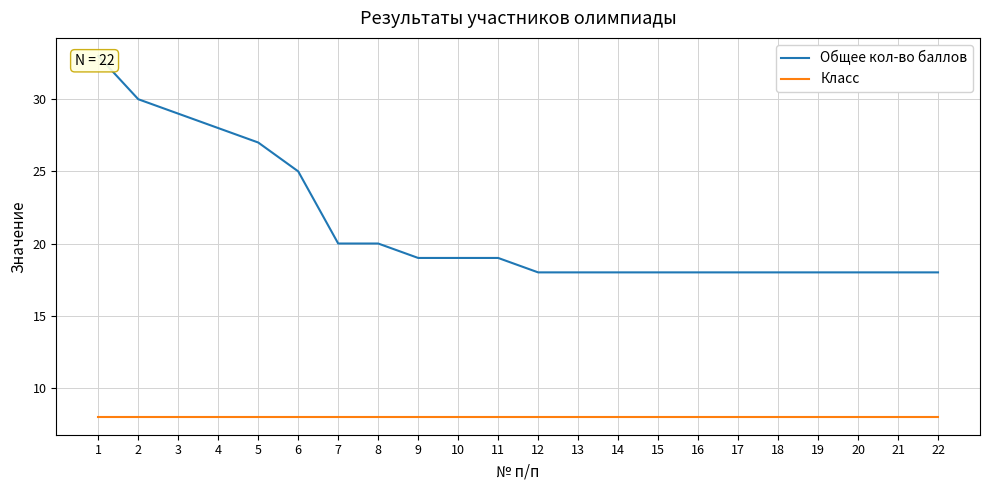

What are all the series names shown in the legend?

Общее кол-во баллов, Класс